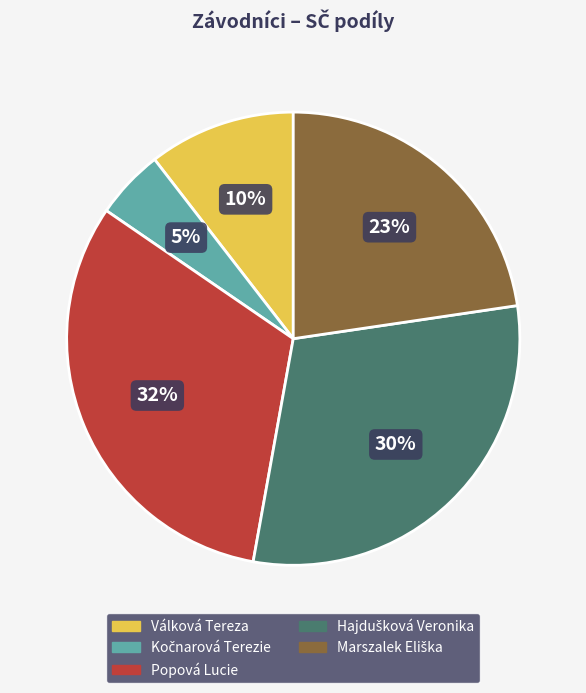

To the nearest percent, what is the difference between the largest and smallest slice percentages?

27%